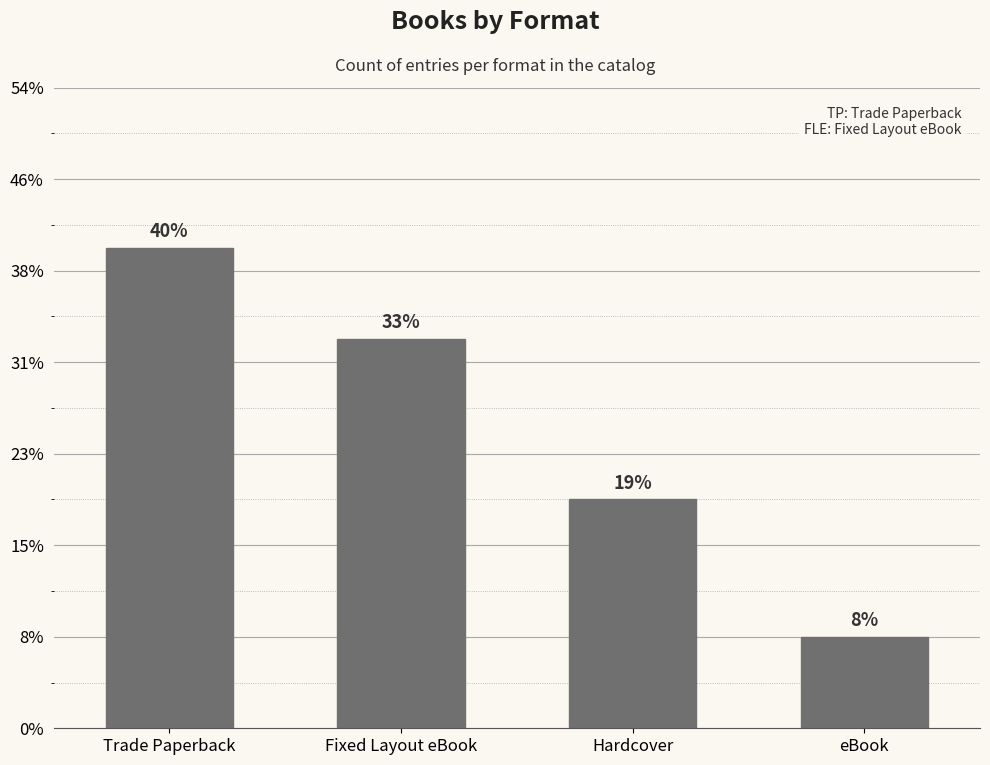

Does the chart contain any negative values?

No